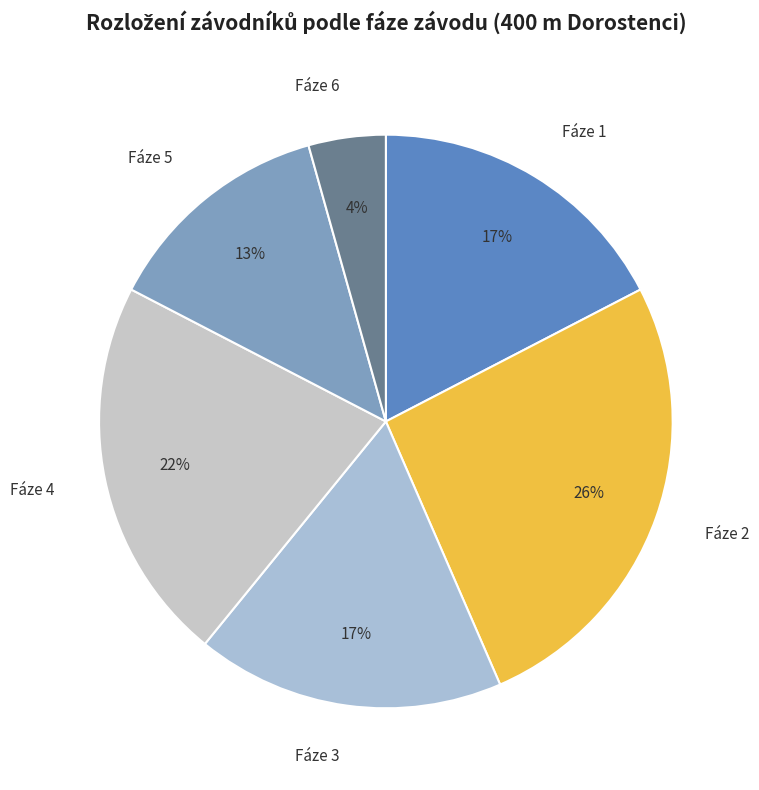

The Fáze 1 slice represents 17% of the pie. True or false?

True